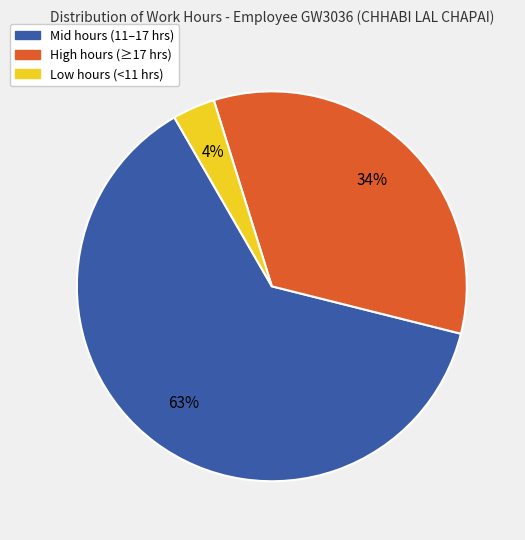

Count the number of slices in the pie.

3